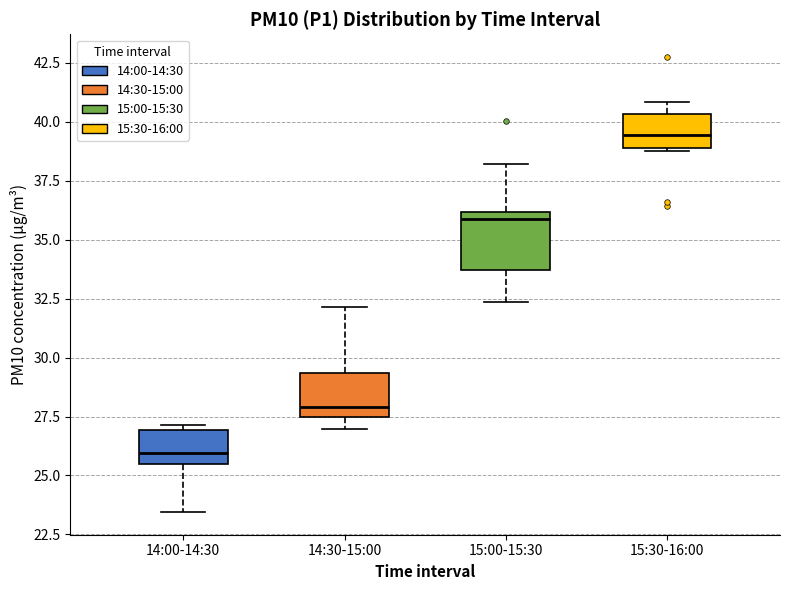

Where is the lower edge of the box for 14:00-14:30 on the y-axis? The values are not printed on the chart, so give them approximately, as read against the axis.

25.5